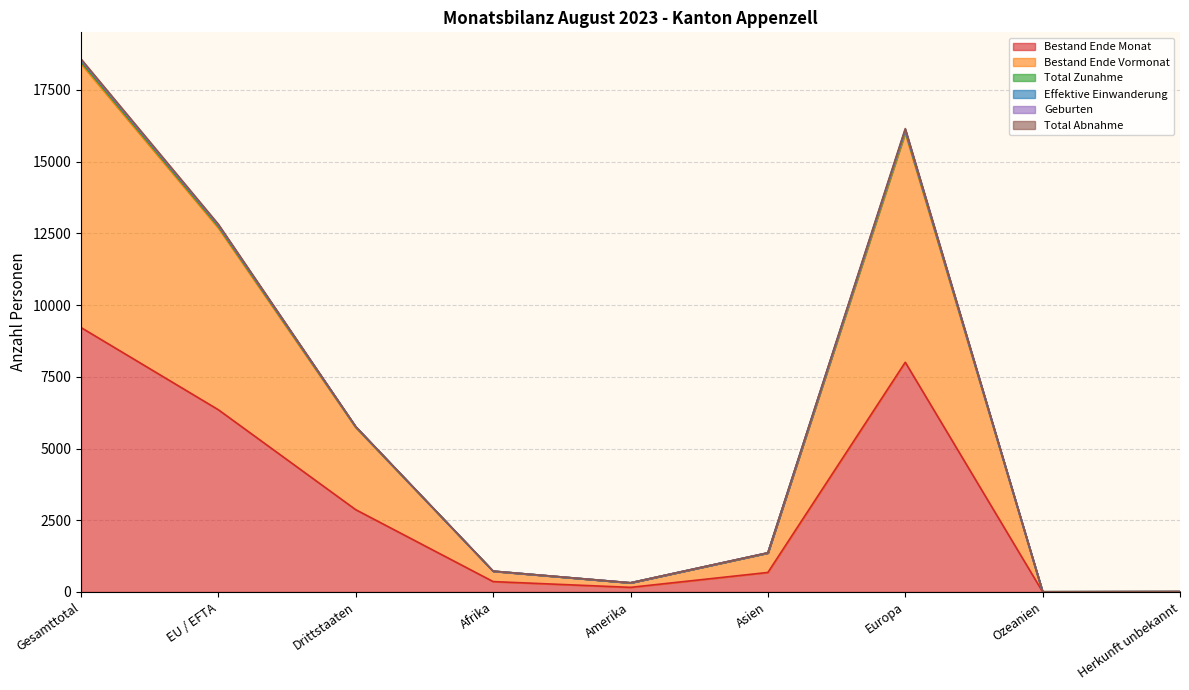

True or false: Bestand Ende Vormonat and Bestand Ende Monat intersect in this chart.

False